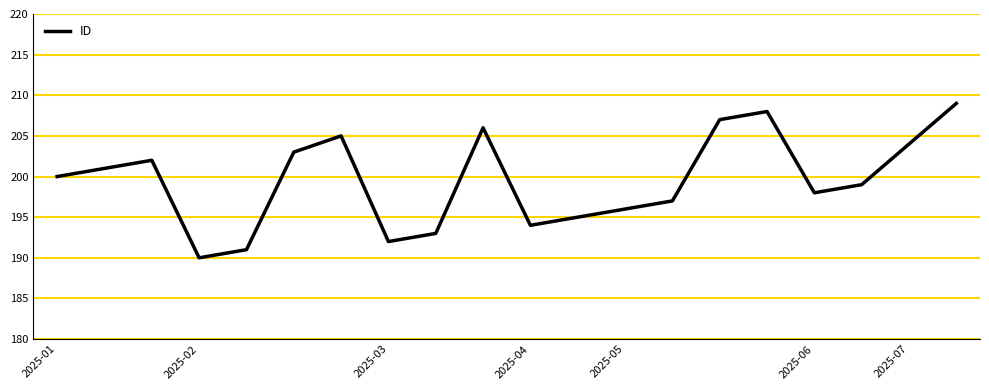

Does the chart display data point markers on the line(s)?

No